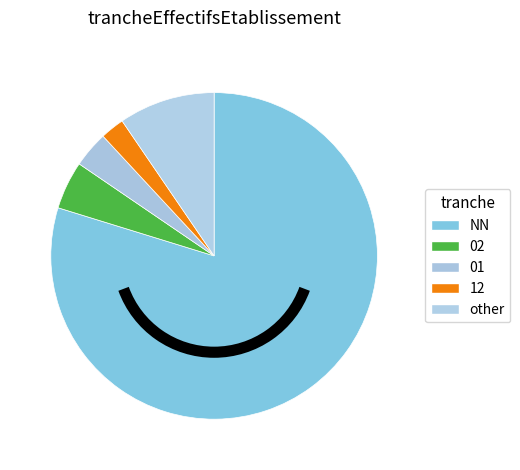

Which category has the biggest portion of the pie?

NN